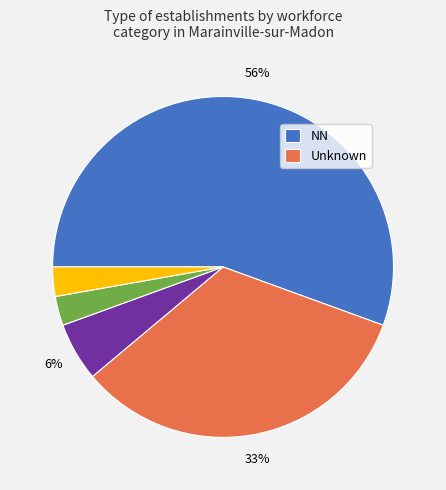

Is there any slice that represents more than half of the pie?

Yes